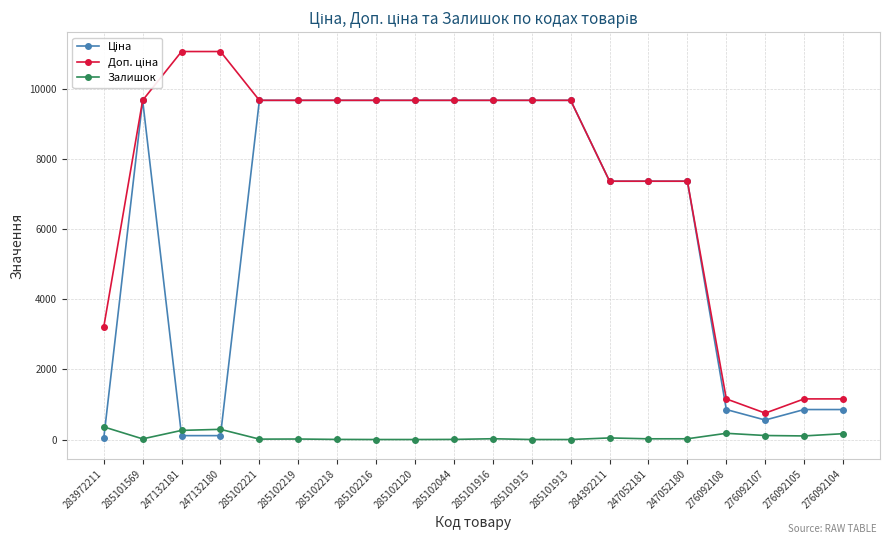

How many lines are shown in the chart?

3